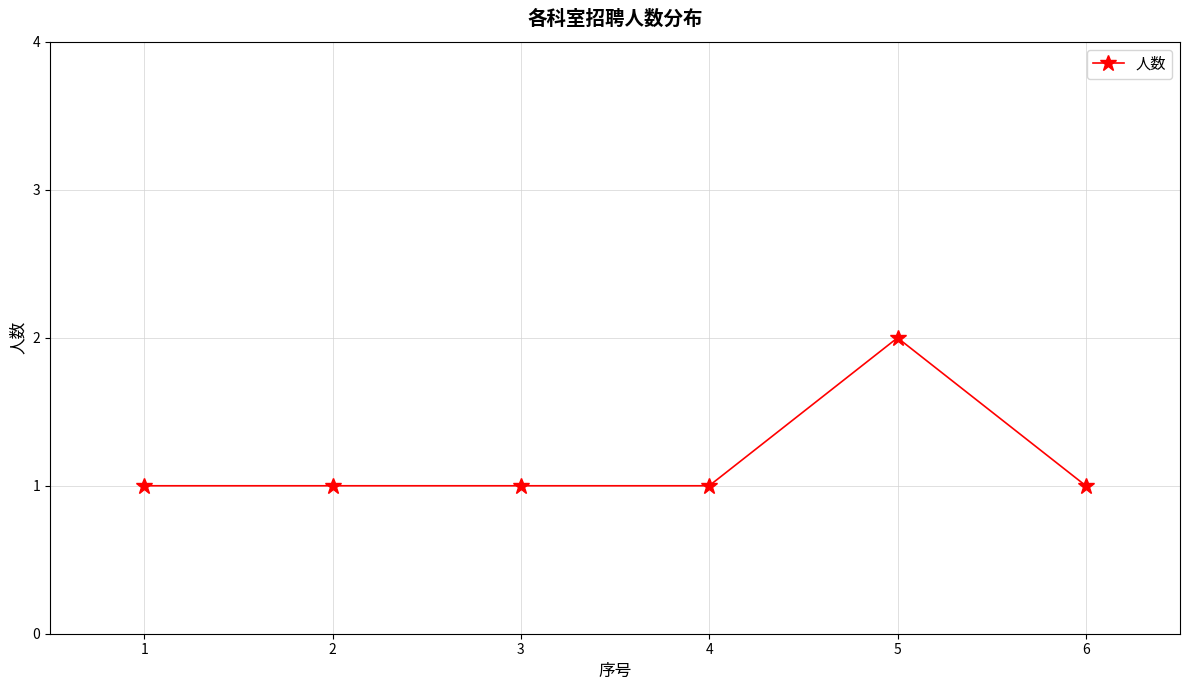

What is the approximate value at 3?

1